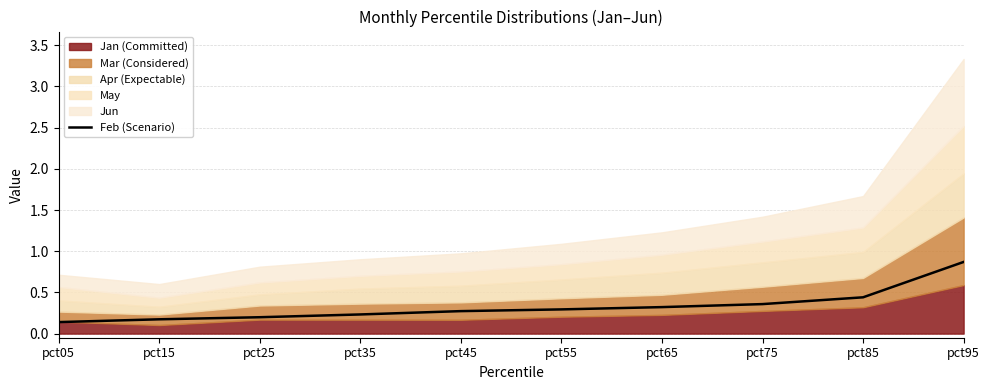

Which has a higher value, pct85 or pct35?

pct85